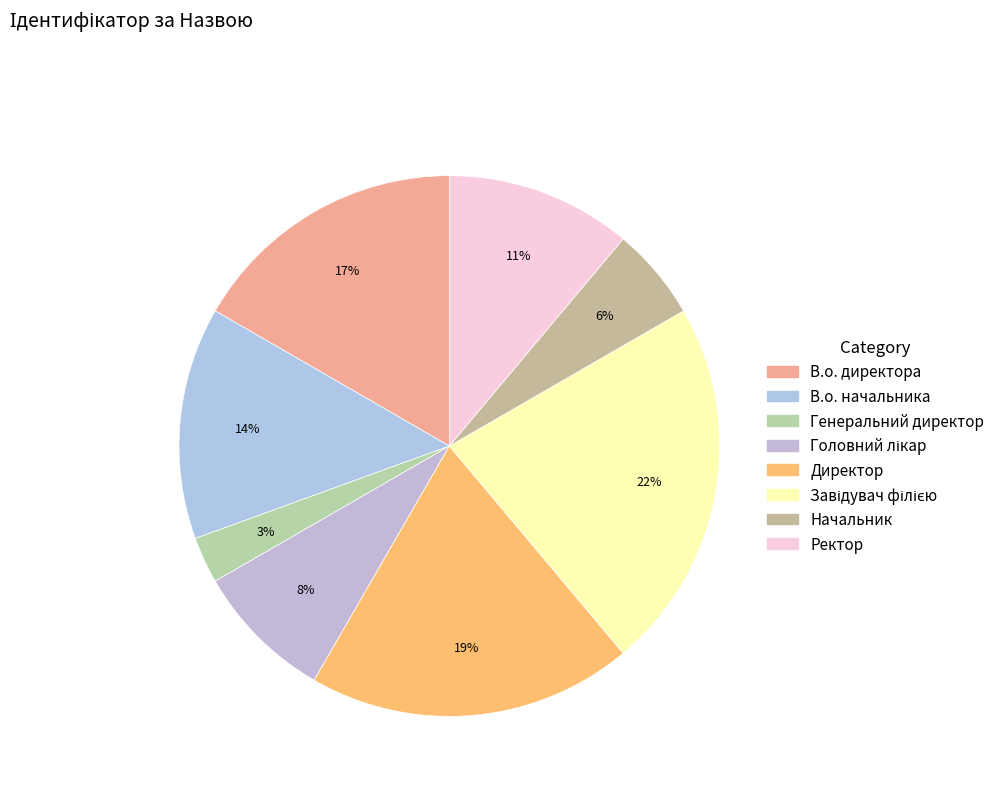

Is there any slice that represents more than half of the pie?

No